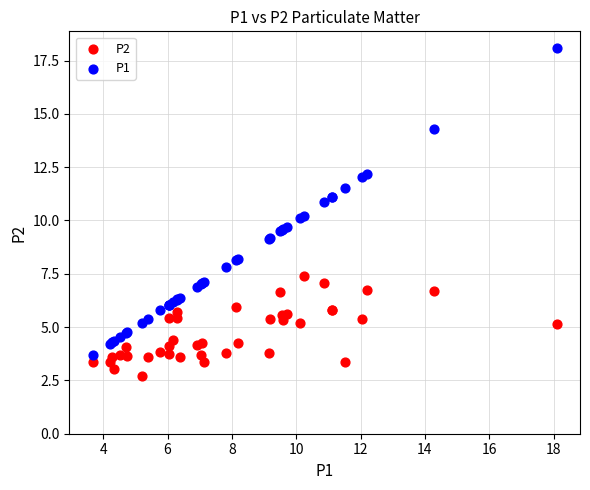

Which series reaches the minimum Y coordinate?

P2